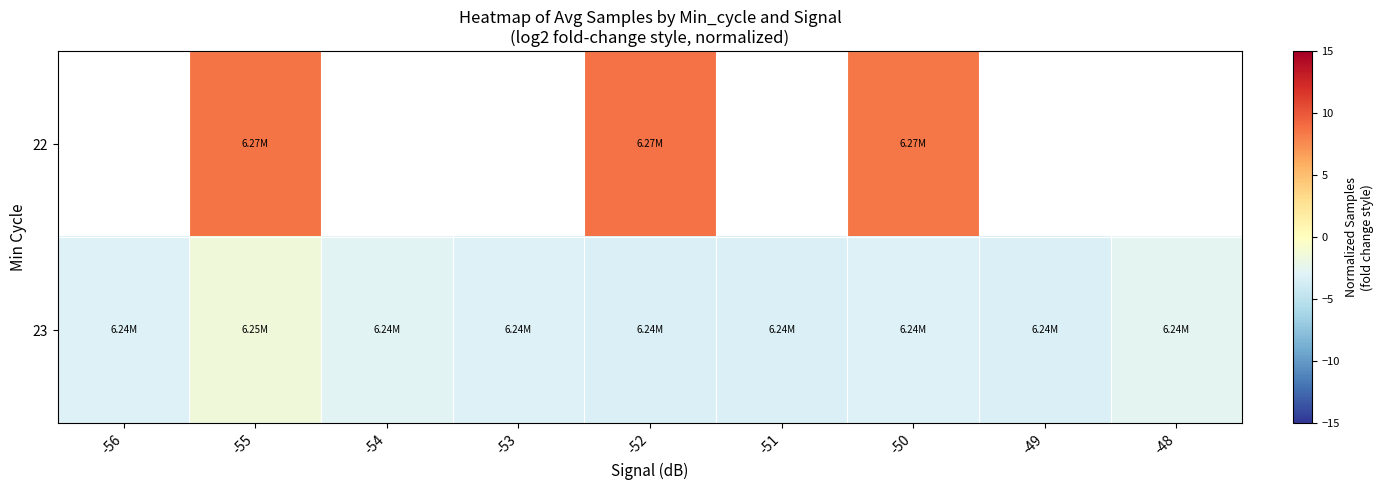

What is the sum of the 23 values at -51 and -48?

-5.8